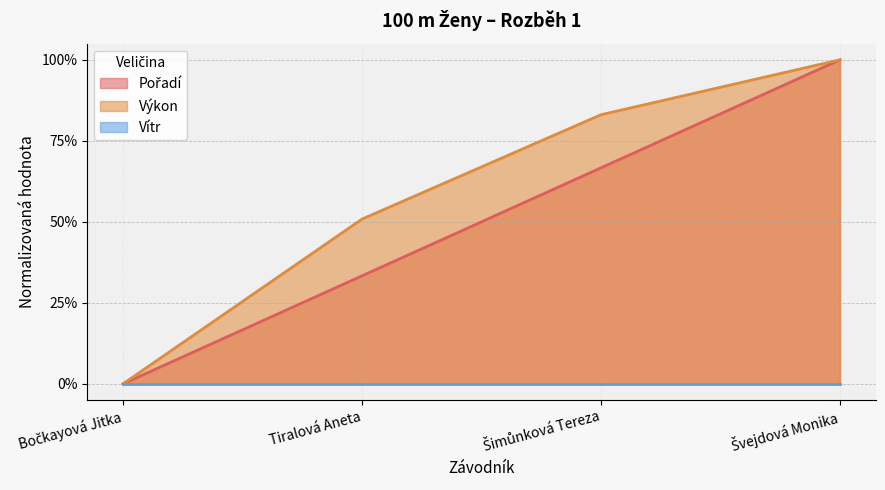

What is the difference between the maximum and minimum values in the Pořadí series?

1.0